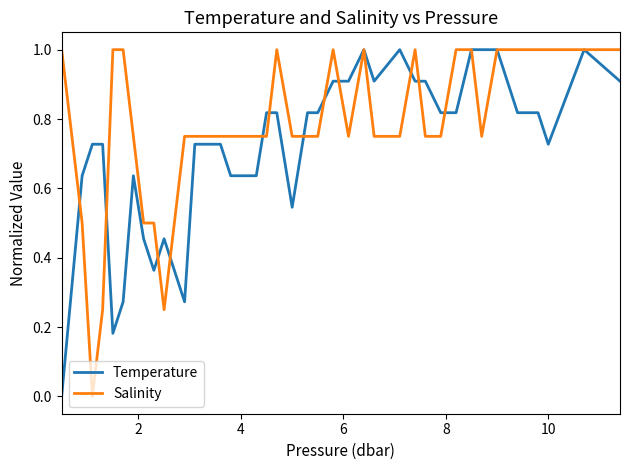

What is the highest value of the Salinity series?

1.0